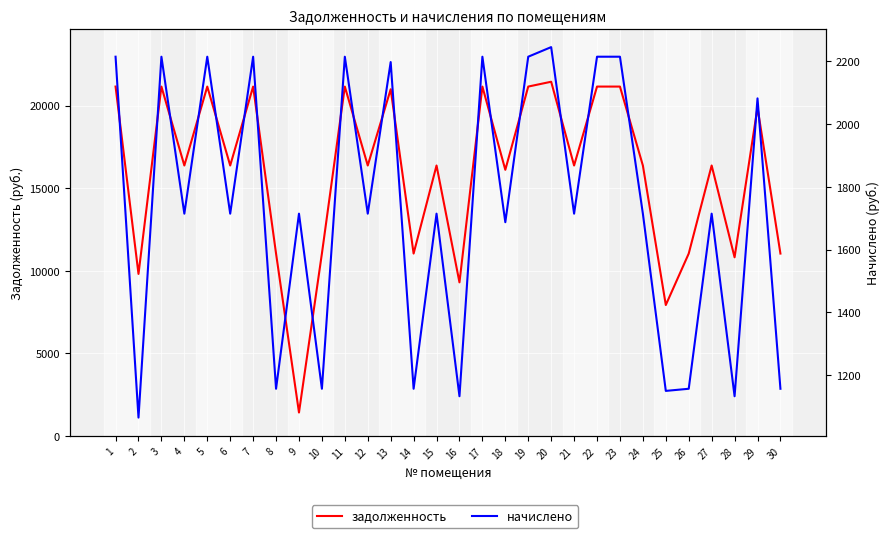

Reading right to left, transcribe all the data shown in this chart.

задолженность: 30=11044.6	29=19880.2	28=10817.2	27=16372.0	26=11044.6	25=7930.9	24=16372.0	23=21147.1	22=21147.1	21=16372.0	20=21439.4	19=21147.1	18=16112.0	17=21147.1	16=9303.0	15=16372.0	14=11044.6	13=20984.6	12=16372.0	11=21147.1	10=11044.6	9=1428.8	8=11044.6	7=21147.1	6=16372.0	5=21147.1	4=16372.0	3=21147.1	2=9812.6	1=21147.1
начислено: 30=1156.7	29=2082.0	28=1132.9	27=1714.6	26=1156.7	25=1149.9	24=1714.6	23=2214.7	22=2214.7	21=1714.6	20=2245.3	19=2214.7	18=1687.4	17=2214.7	16=1132.9	15=1714.6	14=1156.7	13=2197.7	12=1714.6	11=2214.7	10=1156.7	9=1714.6	8=1156.7	7=2214.7	6=1714.6	5=2214.7	4=1714.6	3=2214.7	2=1064.8	1=2214.7